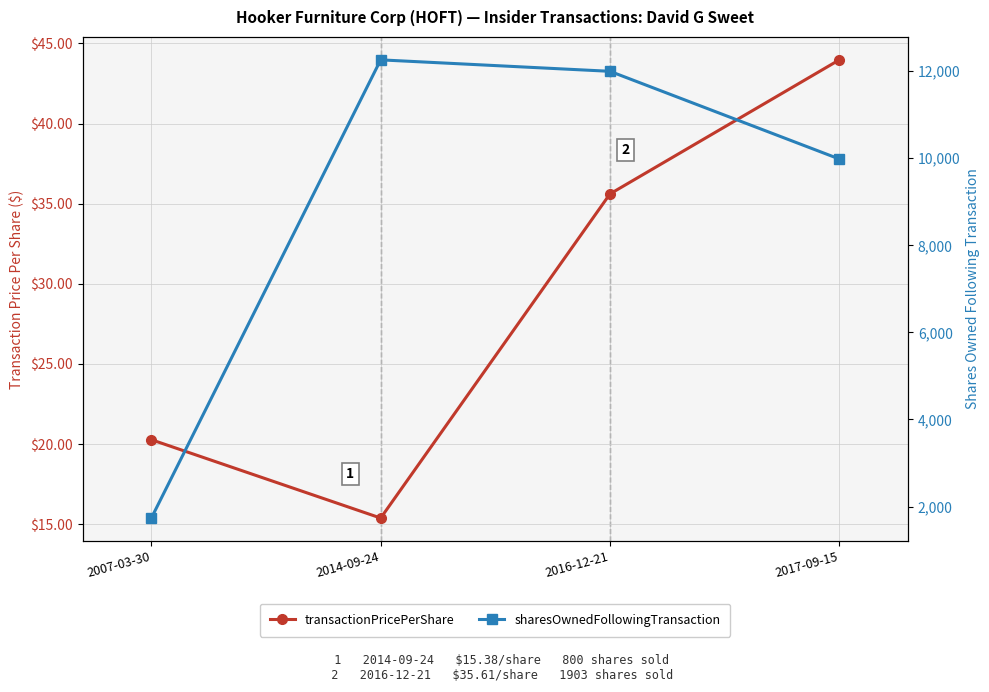

True or false: sharesOwnedFollowingTransaction and transactionPricePerShare cross at least once.

False